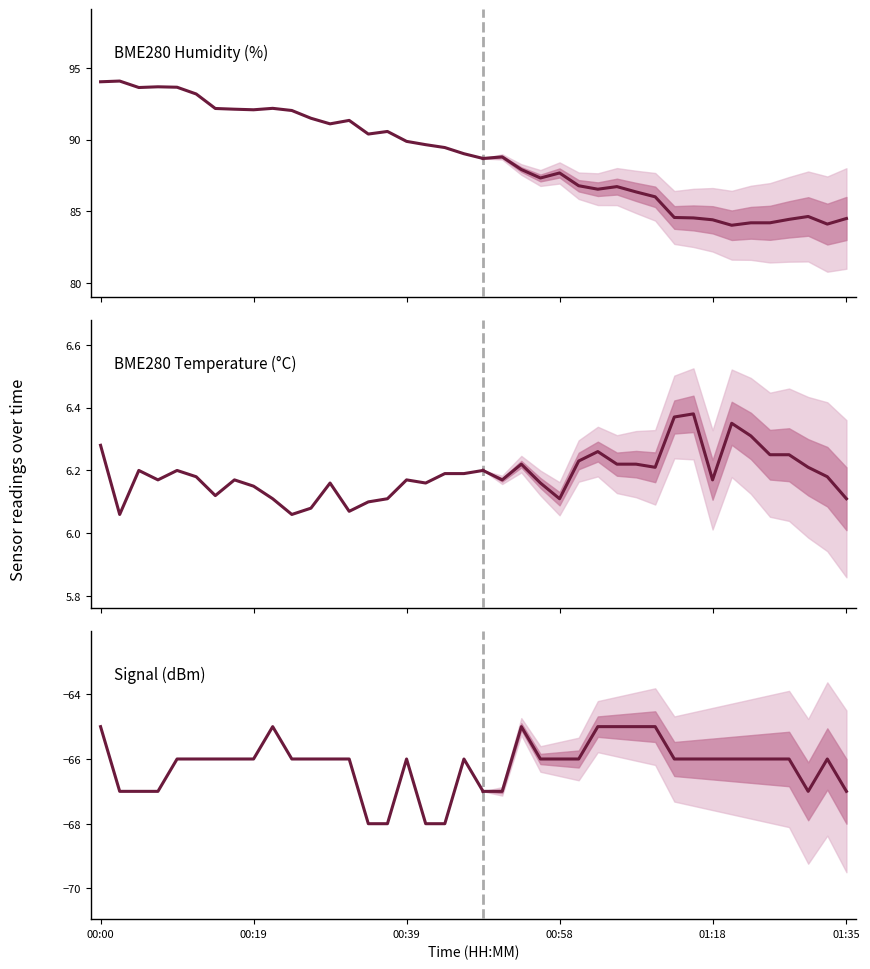

Reading left to right, extract all data points from this chart.

BME280_humidity: 94.0	94.1	93.6	93.7	93.7	93.2	92.2	92.1	92.1	92.2	92.0	91.5	91.1	91.3	90.4	90.6	89.9	89.7	89.5	89.0	88.7
BME280_temperature: 6.3	6.1	6.2	6.2	6.2	6.2	6.1	6.2	6.2	6.1	6.1	6.1	6.2	6.1	6.1	6.1	6.2	6.2	6.2	6.2	6.2
Signal (dBm): -65.0	-67.0	-67.0	-67.0	-66.0	-66.0	-66.0	-66.0	-66.0	-65.0	-66.0	-66.0	-66.0	-66.0	-68.0	-68.0	-66.0	-68.0	-68.0	-66.0	-67.0